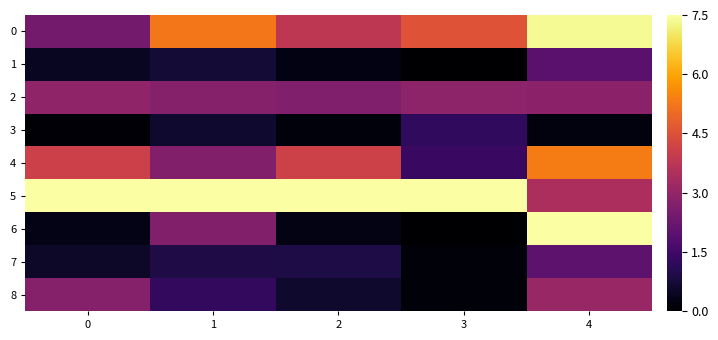

Reading left to right, list all the values displayed in this chart.

0: 0=2.4	1=5.3	2=3.8	3=4.5	4=7.4
1: 0=0.4	1=0.7	2=0.2	3=0.0	4=1.9
2: 0=2.9	1=2.7	2=2.7	3=2.9	4=2.8
3: 0=0.1	1=0.6	2=0.2	3=1.2	4=0.2
4: 0=4.1	1=2.7	2=4.1	3=1.4	4=5.4
5: 0=7.5	1=7.5	2=7.5	3=7.5	4=3.4
6: 0=0.3	1=2.7	2=0.3	3=0.0	4=7.5
7: 0=0.6	1=0.9	2=0.9	3=0.1	4=2.0
8: 0=2.7	1=1.2	2=0.6	3=0.1	4=3.1